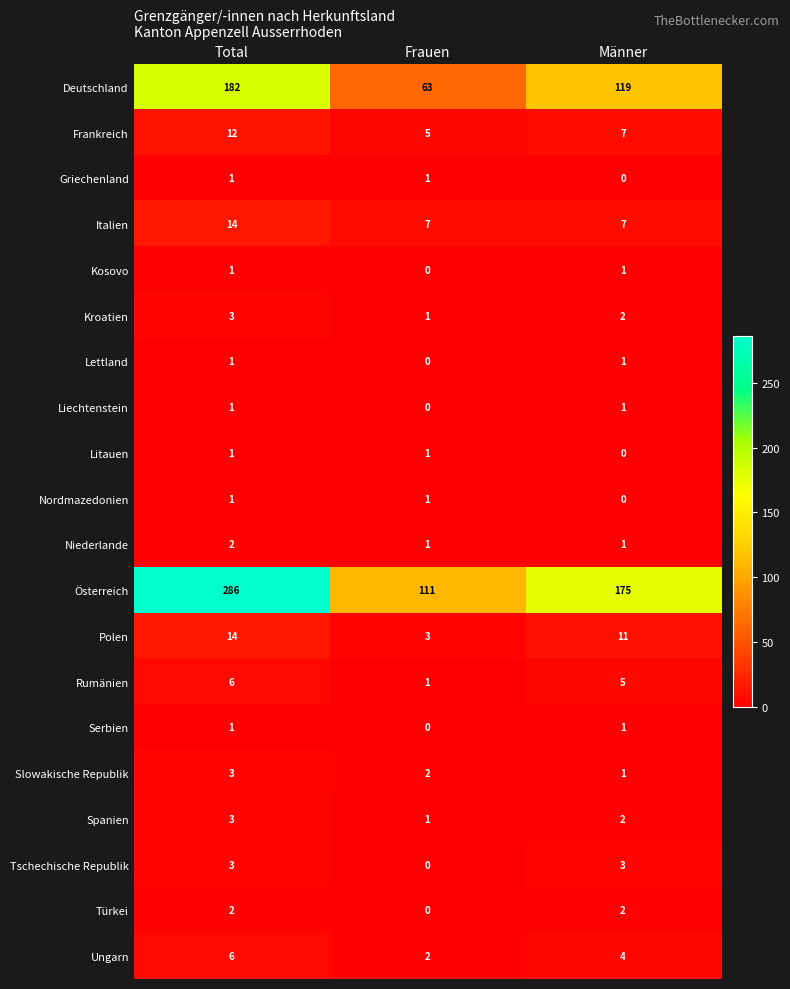

Which series has the widest spread of values?

Österreich